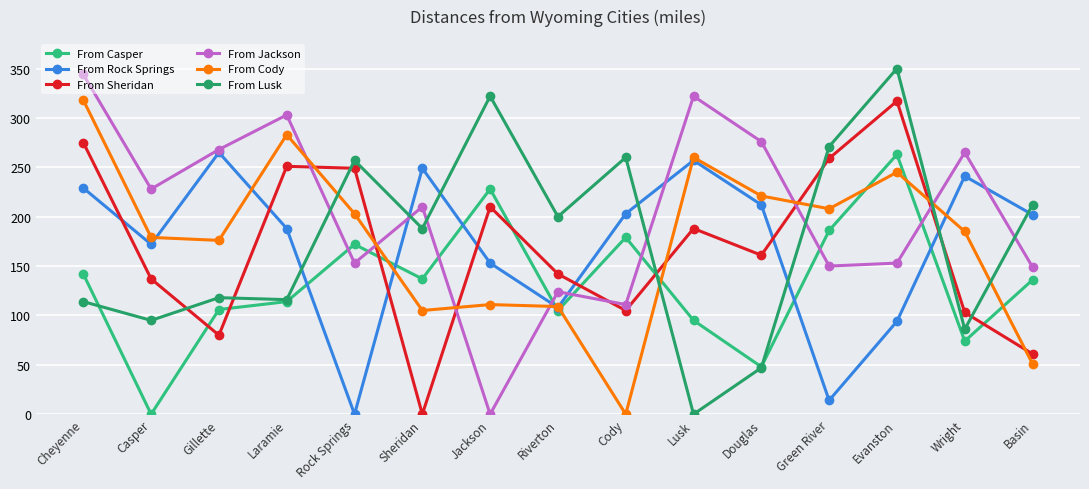

Reading left to right, what are all the values shown in this chart?

From Casper: Cheyenne=142	Casper=0	Gillette=106	Laramie=114	Rock Springs=172	Sheridan=137	Jackson=228	Riverton=105	Cody=179	Lusk=95	Douglas=48	Green River=186	Evanston=263	Wright=74	Basin=136
From Rock Springs: Cheyenne=229	Casper=172	Gillette=265	Laramie=188	Rock Springs=0	Sheridan=249	Jackson=153	Riverton=108	Cody=203	Lusk=257	Douglas=212	Green River=14	Evanston=94	Wright=241	Basin=202
From Sheridan: Cheyenne=275	Casper=137	Gillette=80	Laramie=251	Rock Springs=249	Sheridan=0	Jackson=210	Riverton=142	Cody=105	Lusk=188	Douglas=161	Green River=259	Evanston=317	Wright=103	Basin=61
From Jackson: Cheyenne=344	Casper=228	Gillette=268	Laramie=303	Rock Springs=153	Sheridan=210	Jackson=0	Riverton=124	Cody=111	Lusk=322	Douglas=276	Green River=150	Evanston=153	Wright=265	Basin=149
From Cody: Cheyenne=318	Casper=179	Gillette=176	Laramie=283	Rock Springs=203	Sheridan=105	Jackson=111	Riverton=109	Cody=0	Lusk=260	Douglas=221	Green River=208	Evanston=245	Wright=185	Basin=51
From Lusk: Cheyenne=114	Casper=95	Gillette=118	Laramie=116	Rock Springs=257	Sheridan=188	Jackson=322	Riverton=200	Cody=260	Lusk=0	Douglas=47	Green River=271	Evanston=350	Wright=86	Basin=212